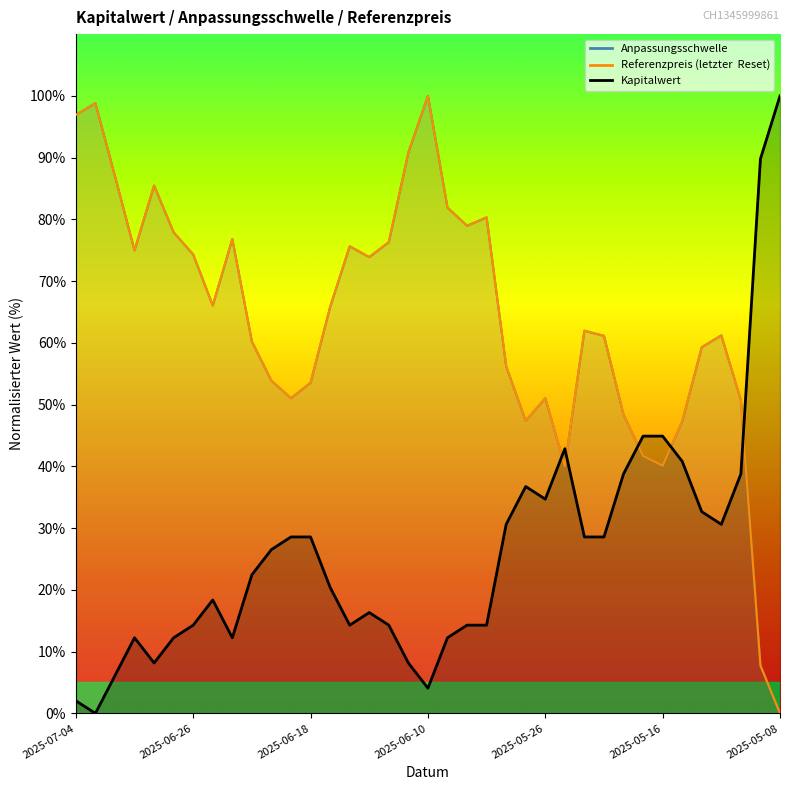

Which series has the largest range (max minus min)?

Anpassungsschwelle